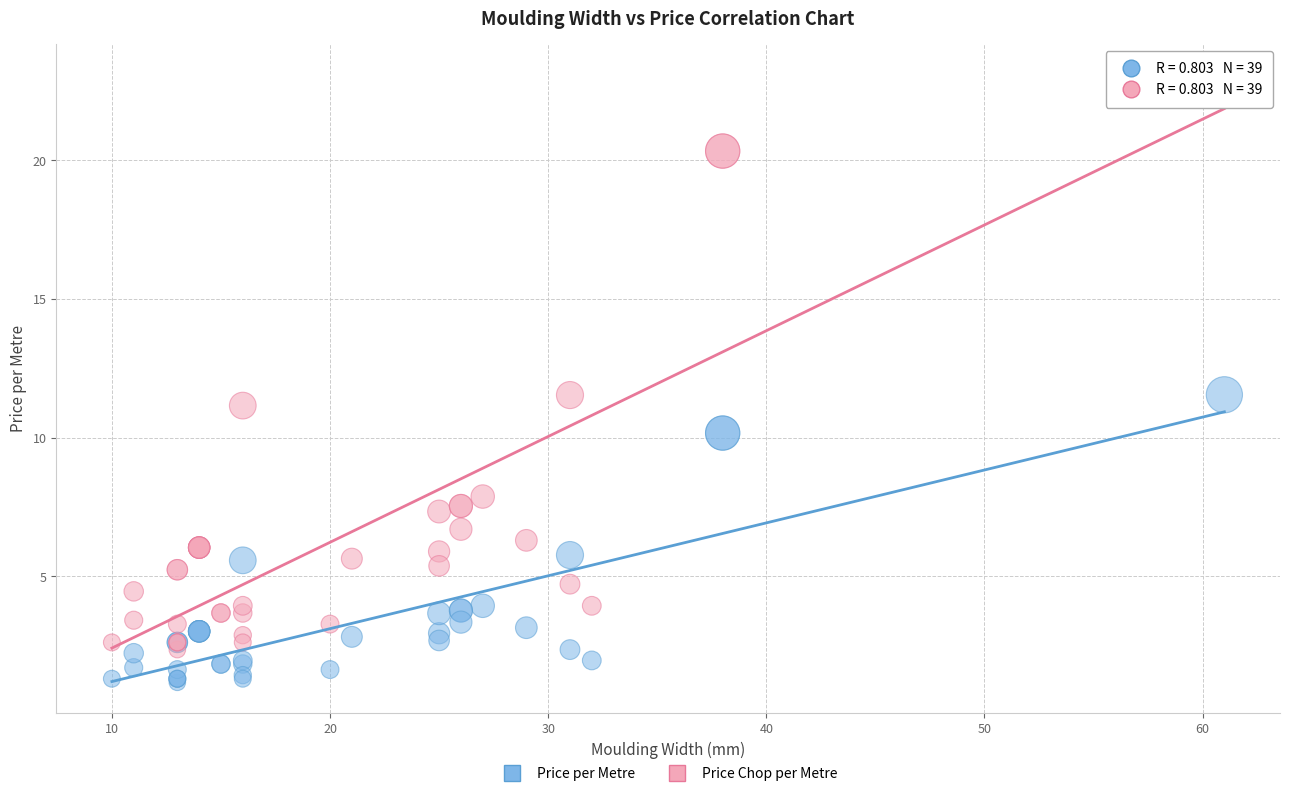

Which series has the largest Y range (max minus min)?

Price Chop per Metre